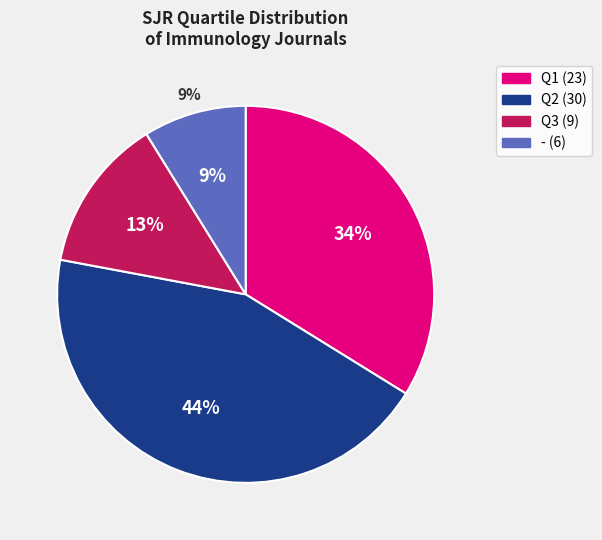

Rank the categories by value from highest to lowest.

Q2, Q1, Q3, -